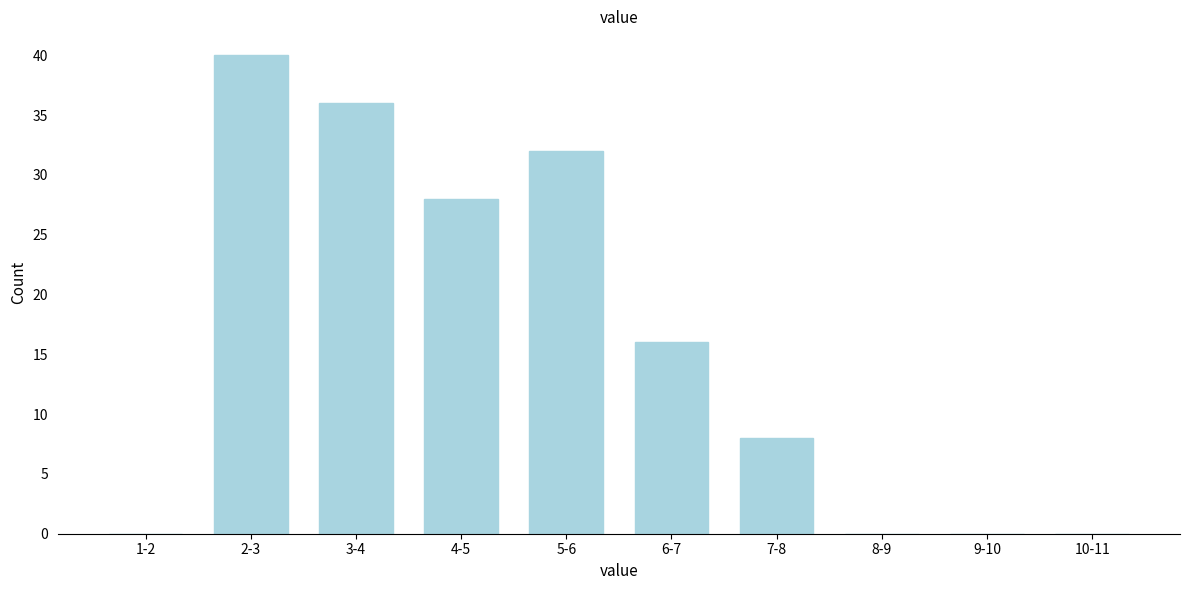

Reading right to left, list all the values displayed in this chart.

10-11=0	9-10=0	8-9=0	7-8=8	6-7=16	5-6=32	4-5=28	3-4=36	2-3=40	1-2=0